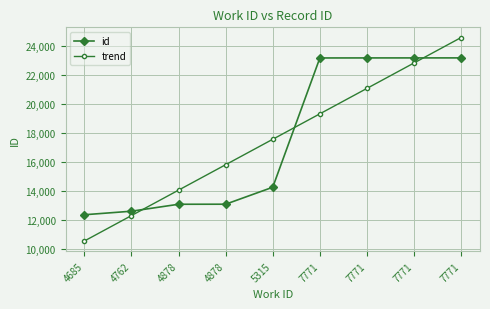

What is the value of the id point at the 8th from the left?

23196.0